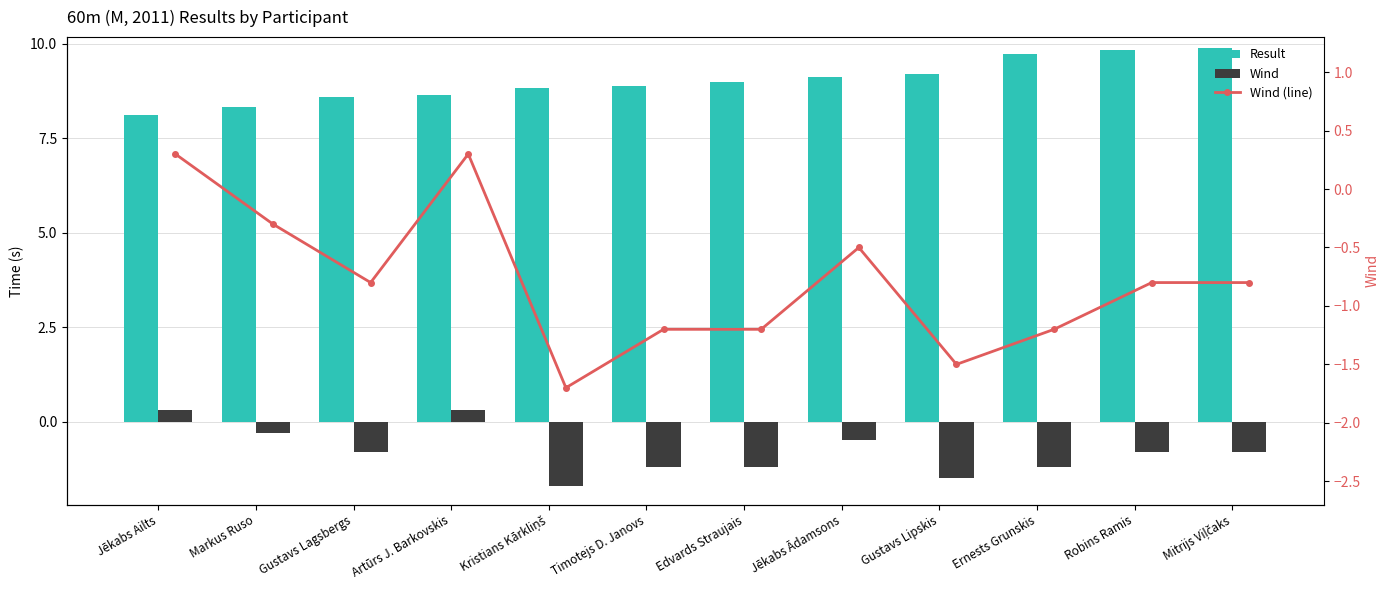

What is the average value of the Wind series?

-0.8